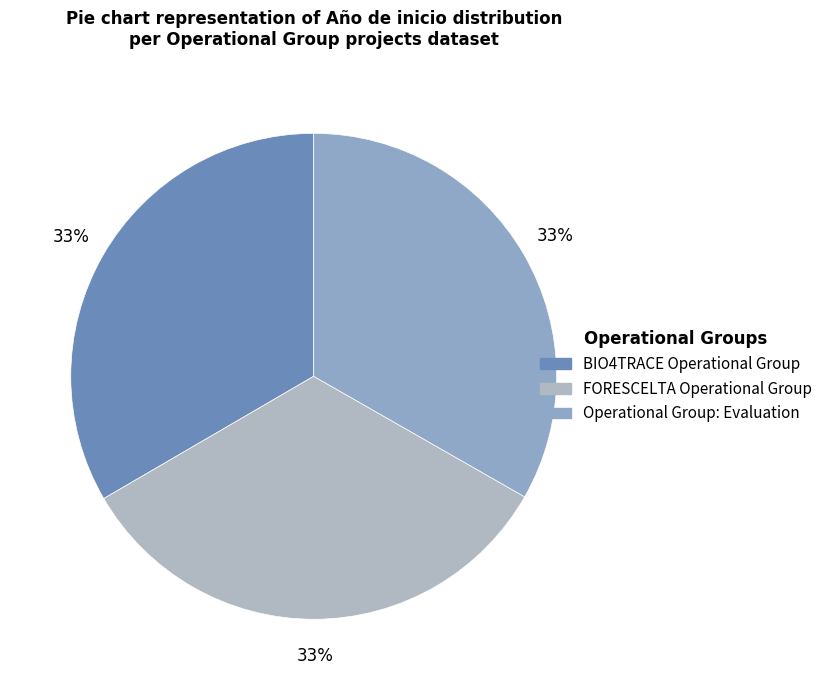

How many slices are in this pie chart?

3